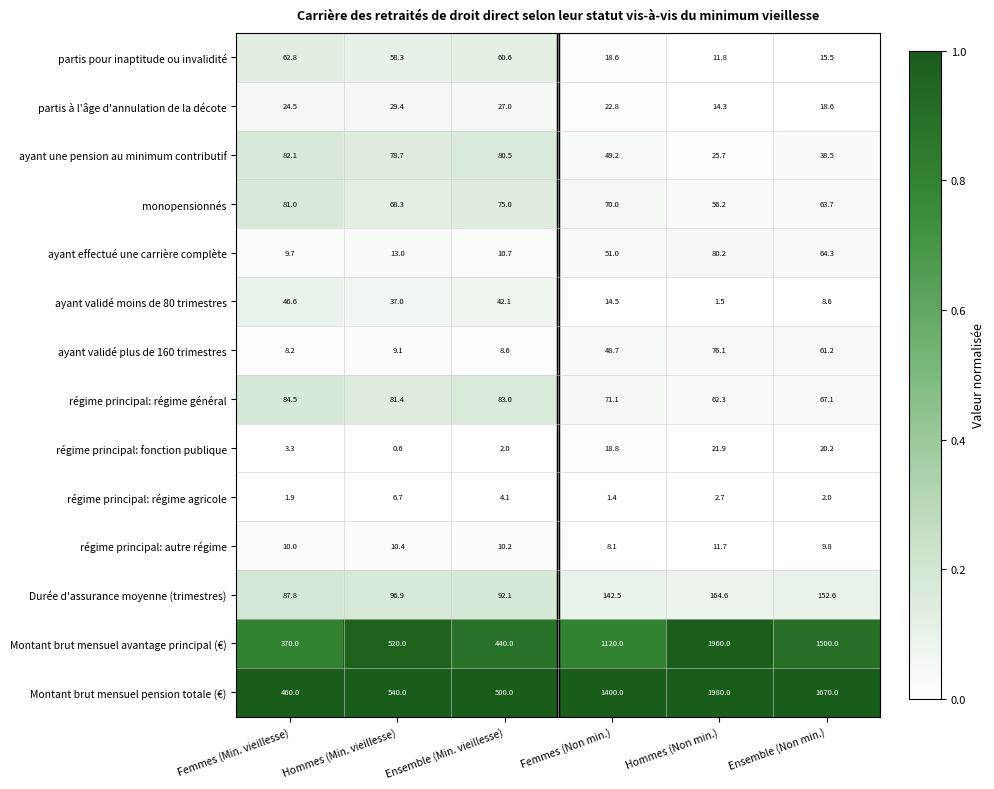

Is it true that Montant brut mensuel pension totale (€) equals 540.0 at Hommes (Min. vieillesse)?

True